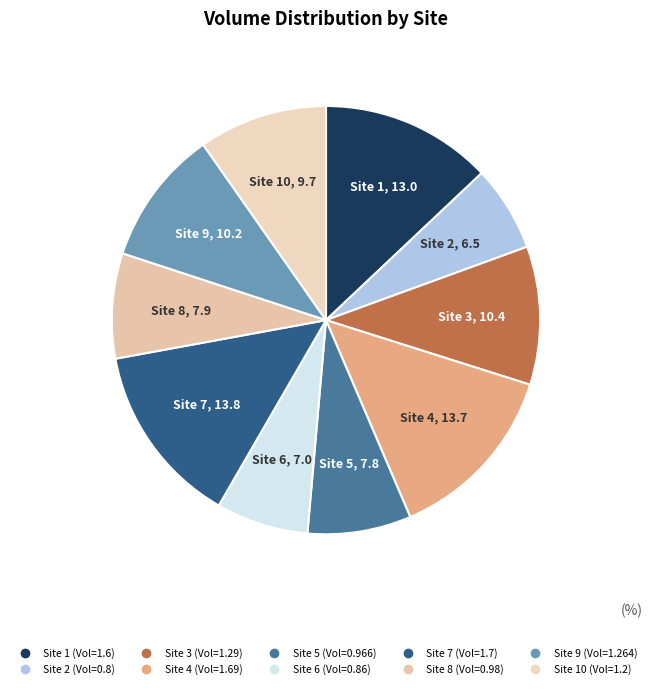

Which slice is the largest?

Site 7